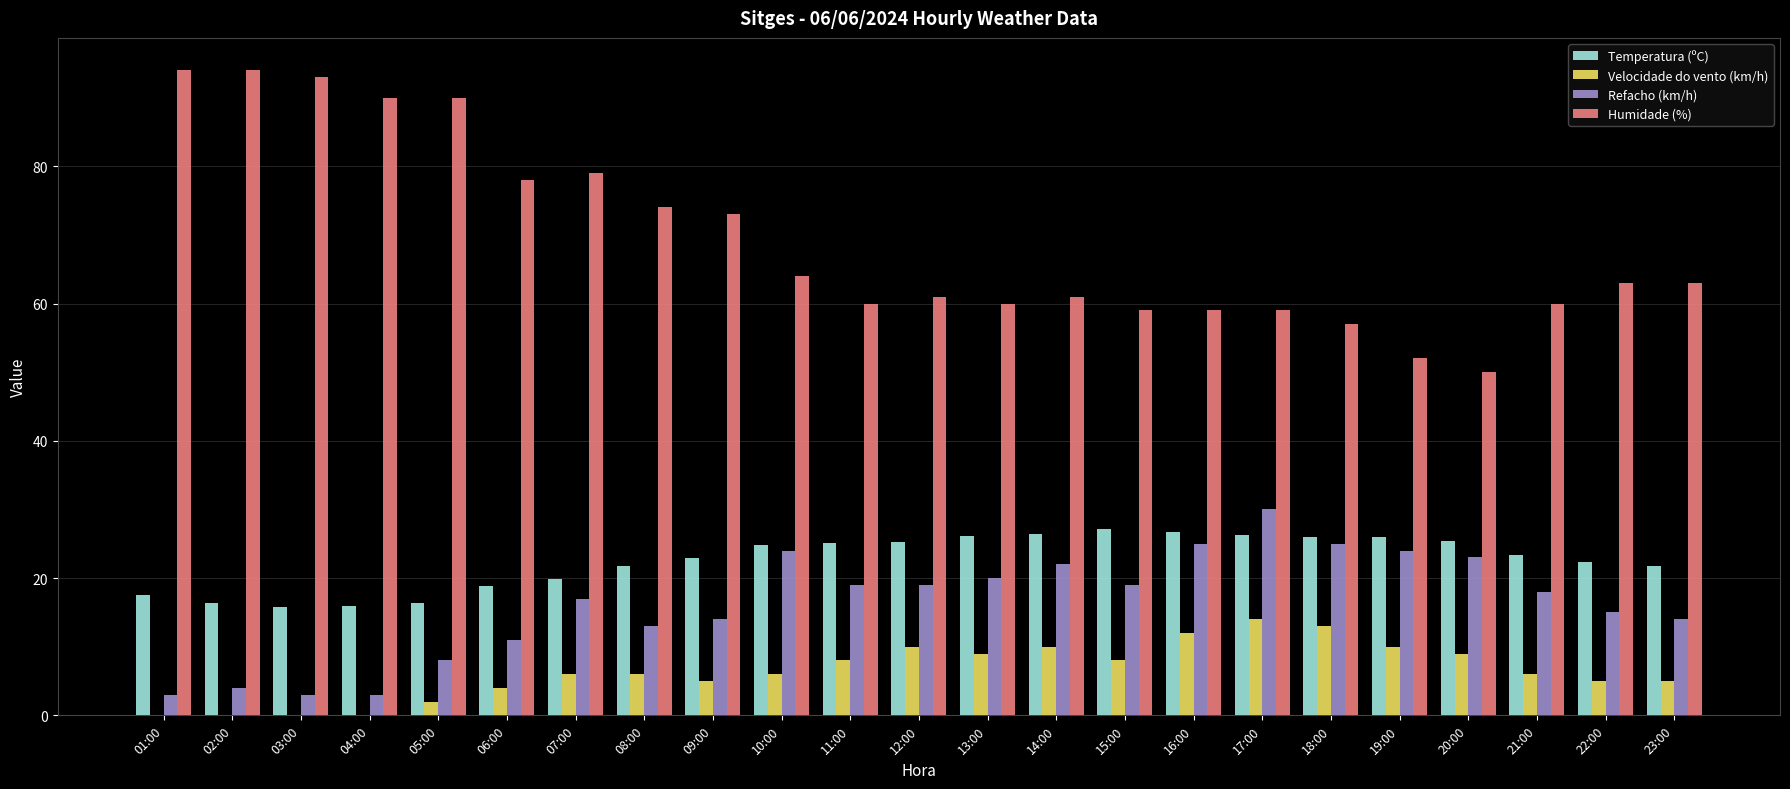

How many groups of bars are there?

23